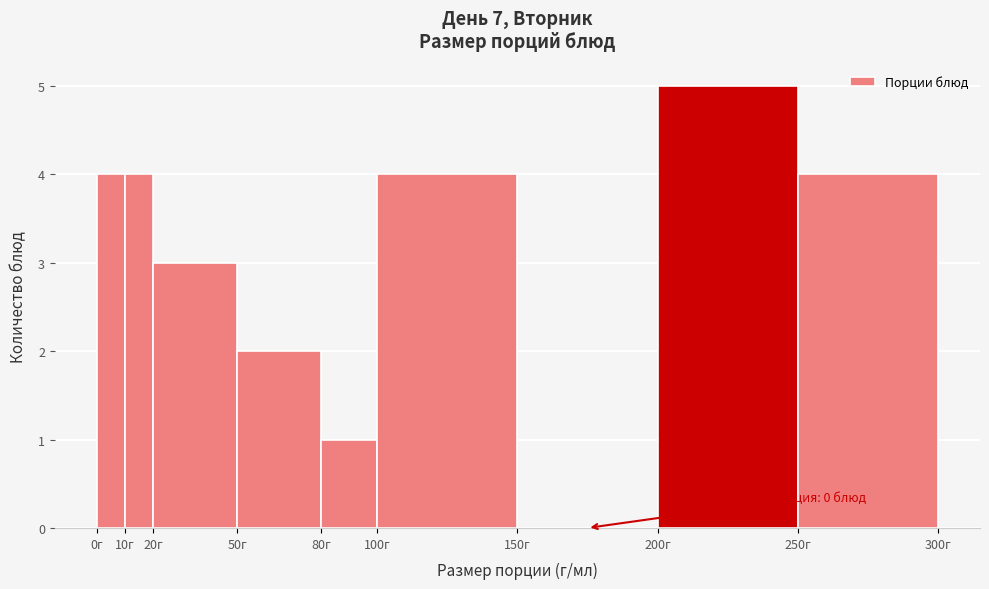

Over which range of the x-axis is the bar tallest?

200 to 250